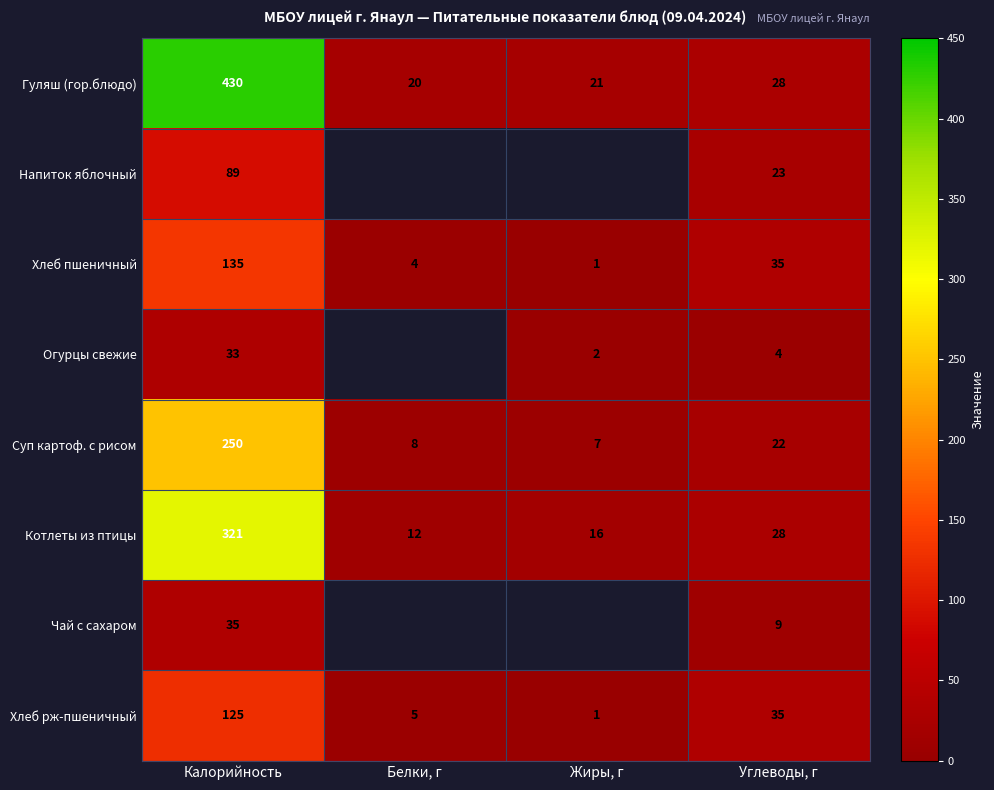

True or false: Хлеб пшеничный has a value of 4 at Белки, г.

True